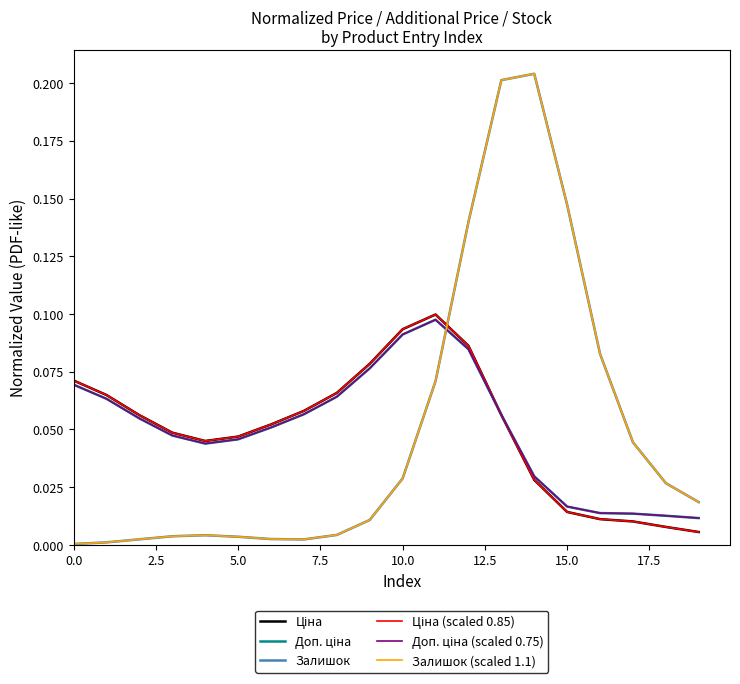

Does the chart have visible grid lines?

No